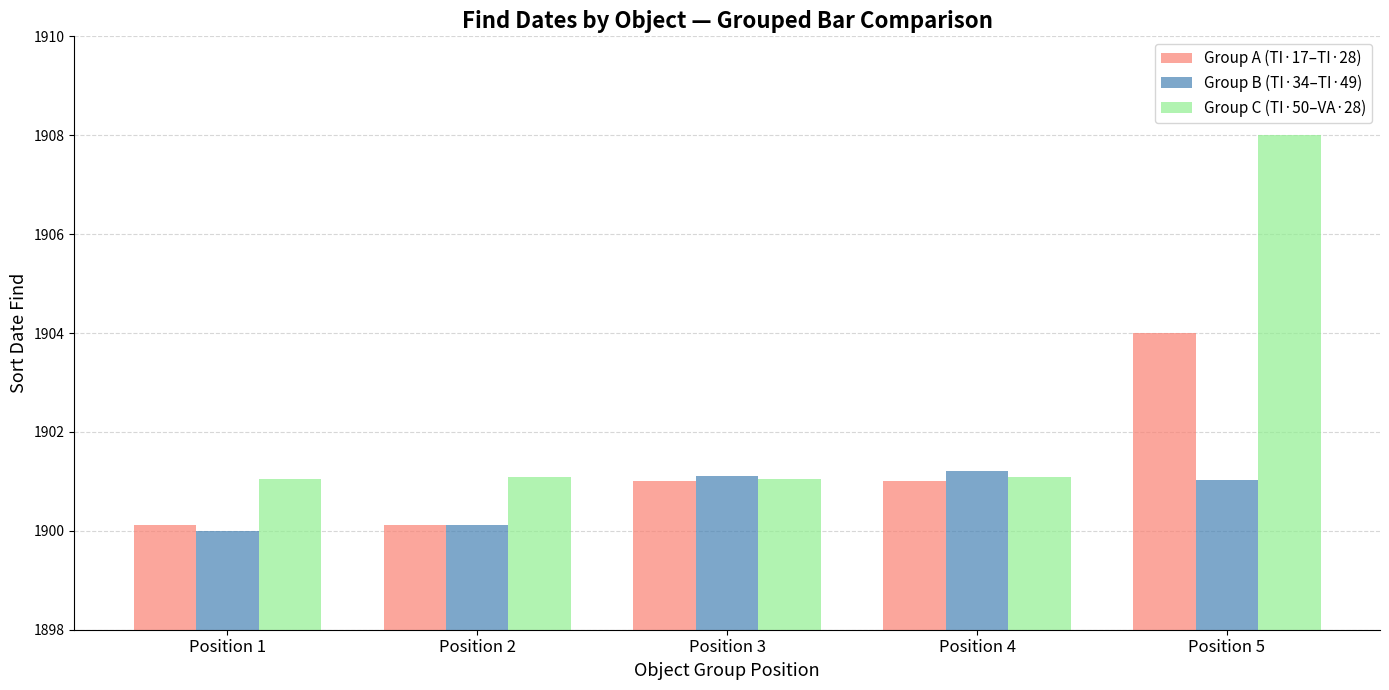

Does the chart contain stacked bars?

No